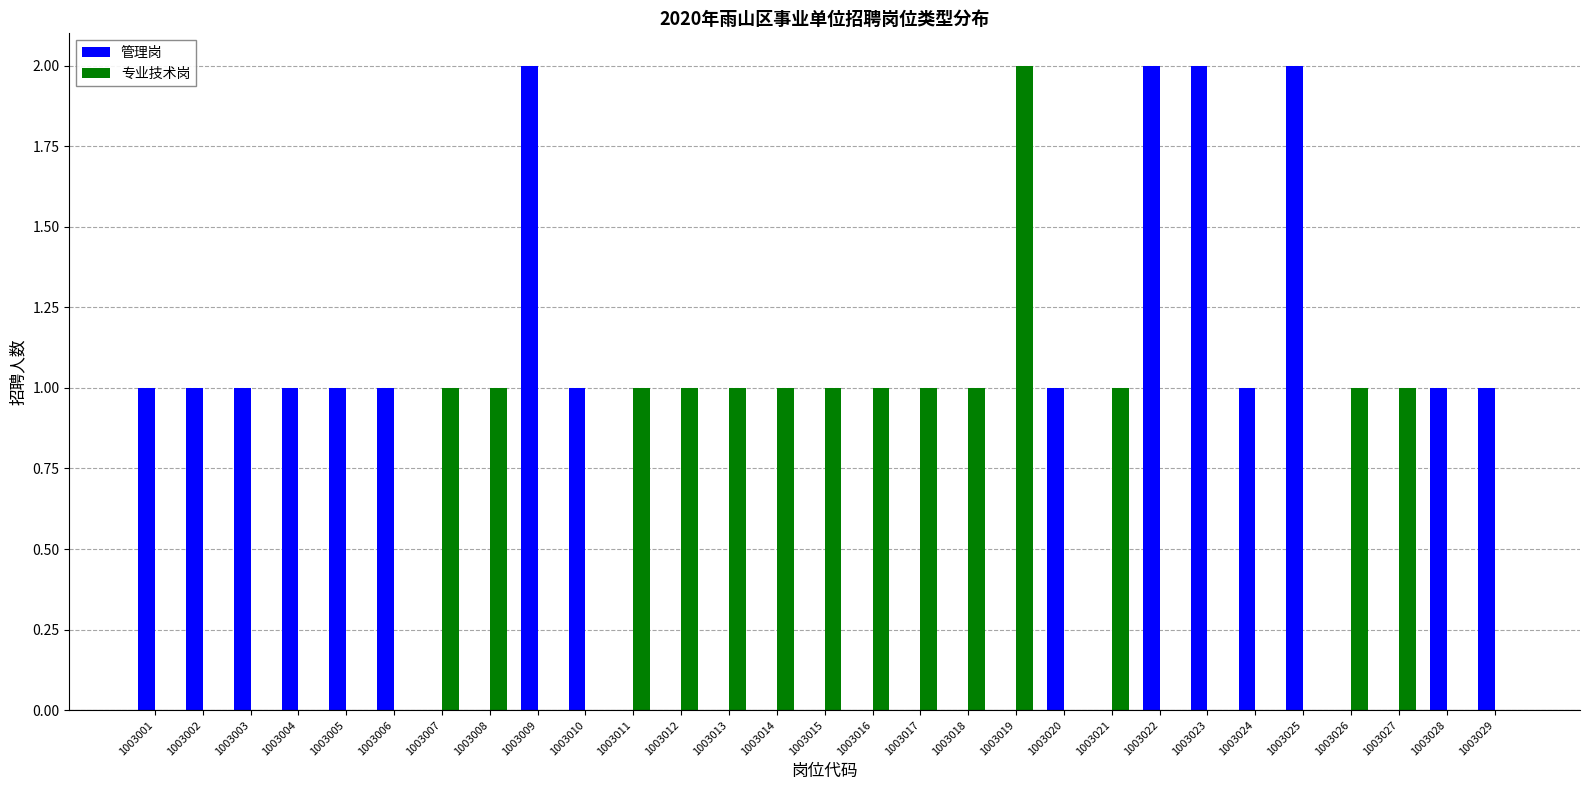

How many distinct data groups are displayed?

2